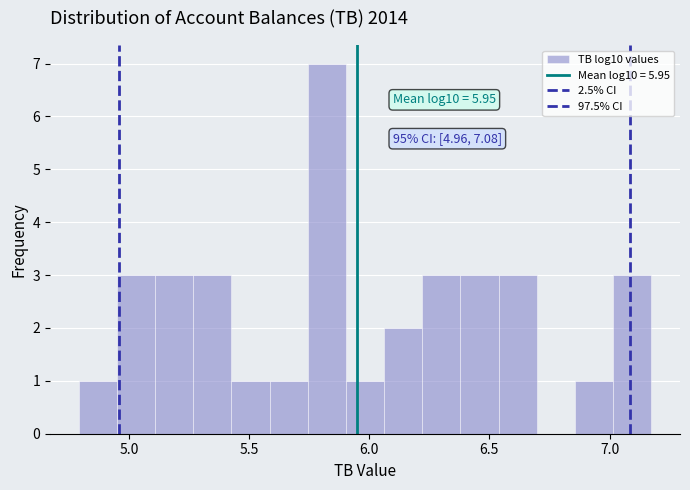

Read against the x-axis, roughly where is the centre of the tallest bar?

5.80